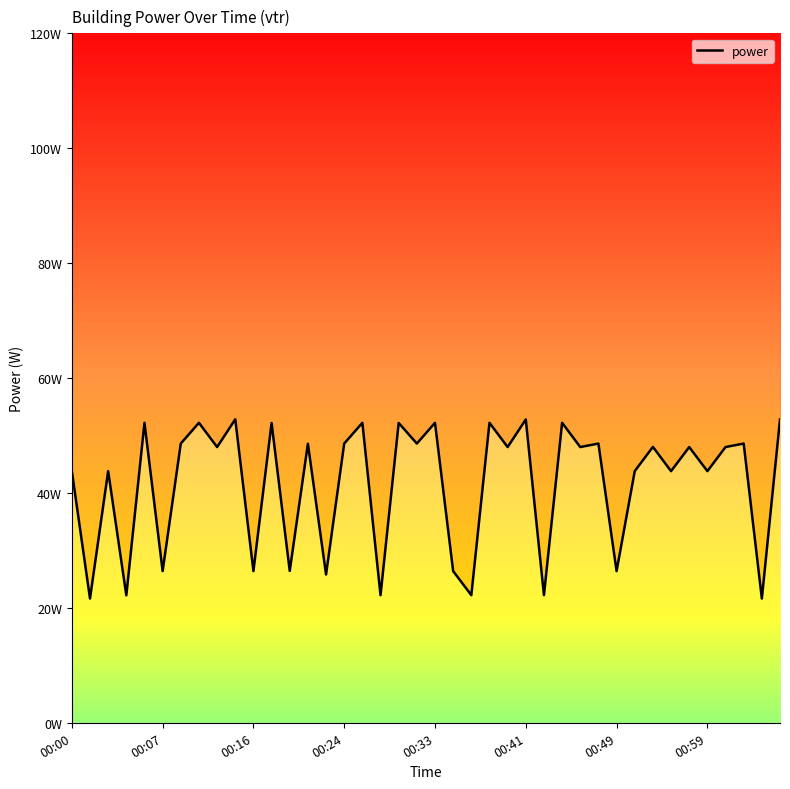

True or false: there are more than 1 points higher than both neighbors.

True